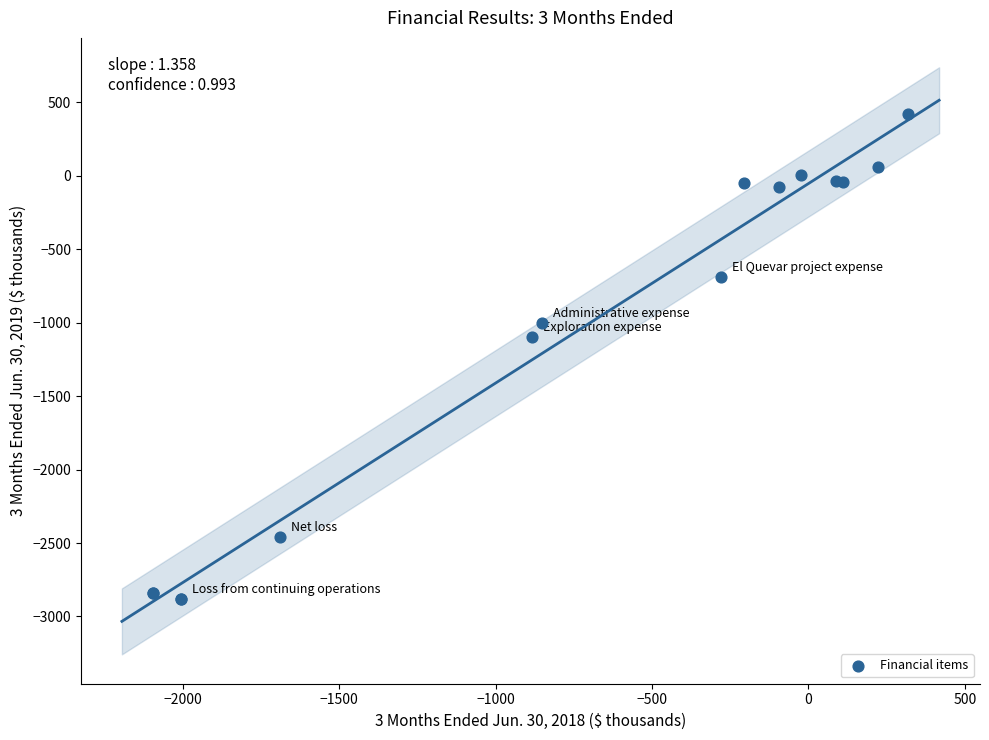

What Y value in the scatter plot is closest to -1229?

-1094